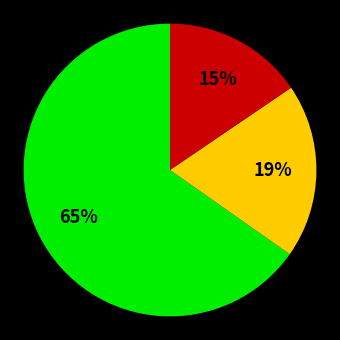

To the nearest percent, what is the average slice percentage?

33%